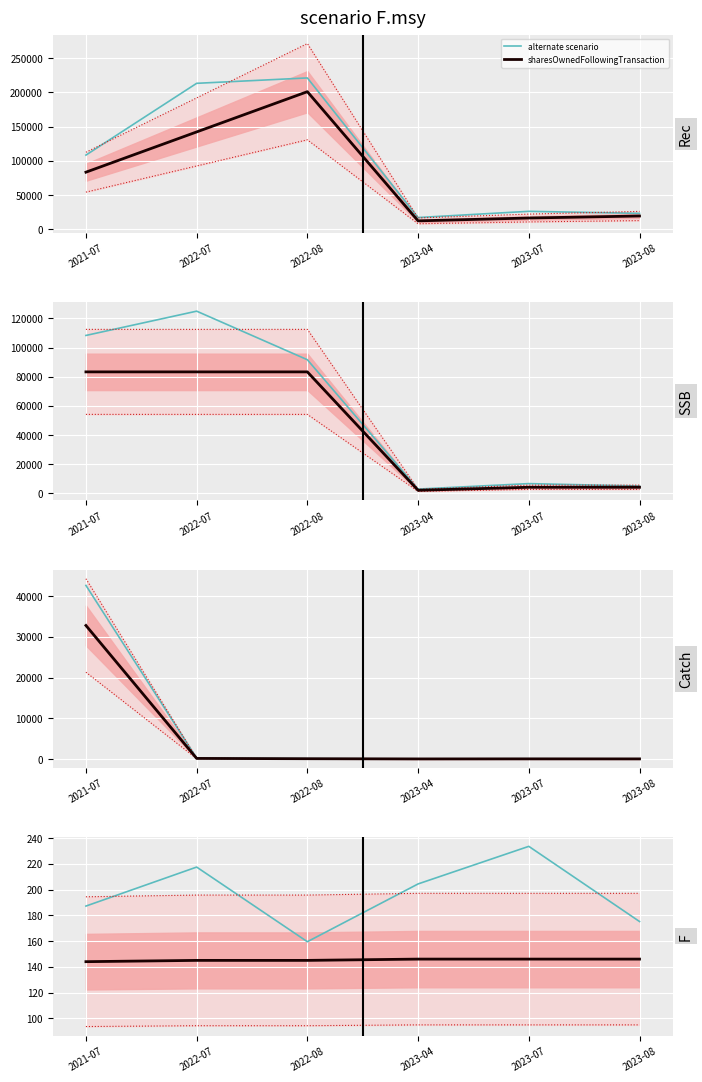

What is the difference between the maximum and minimum values in the sharesOwnedFollowingTransaction series?

188945.0